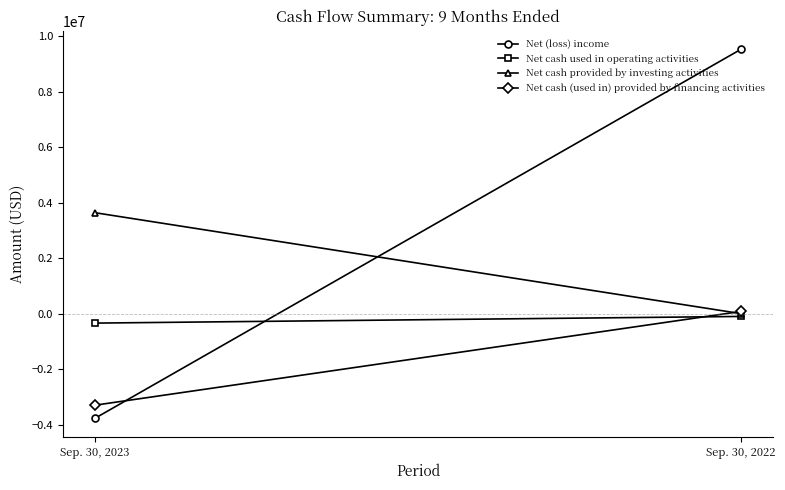

At which label is Net (loss) income closest to 2884543?

Sep. 30, 2023